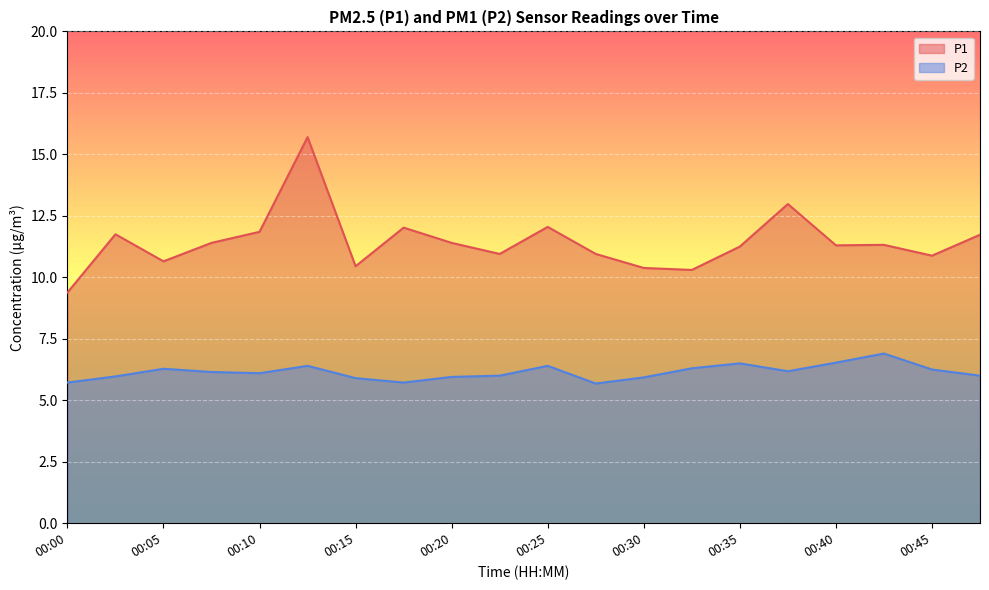

True or false: P2 has a value of 6.2 at 00:45.

True